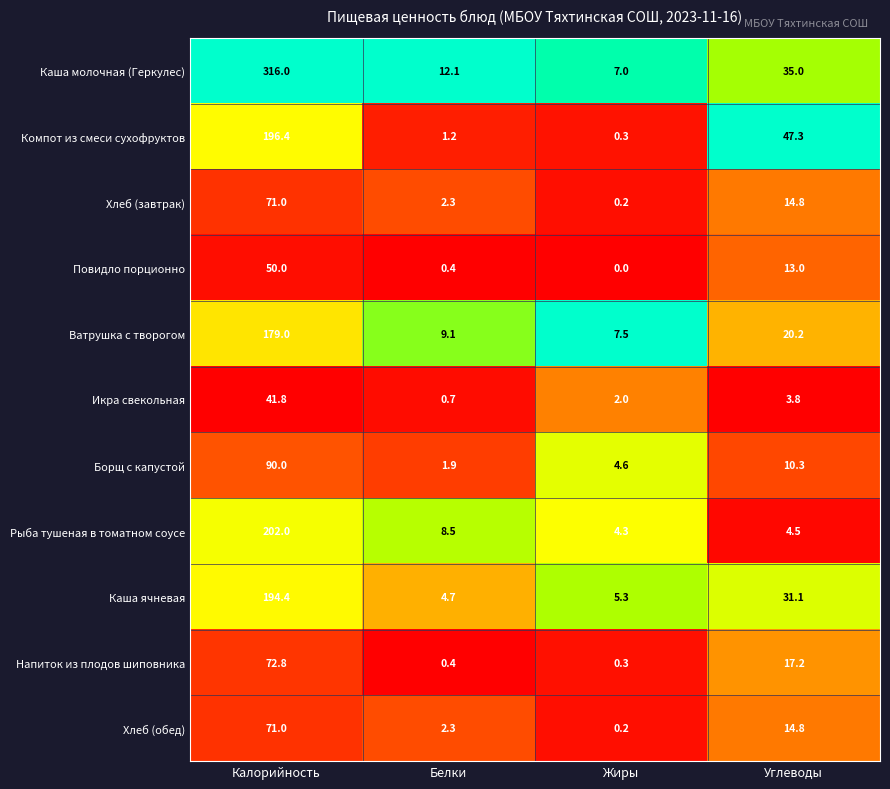

How many categories are shown in the chart?

4